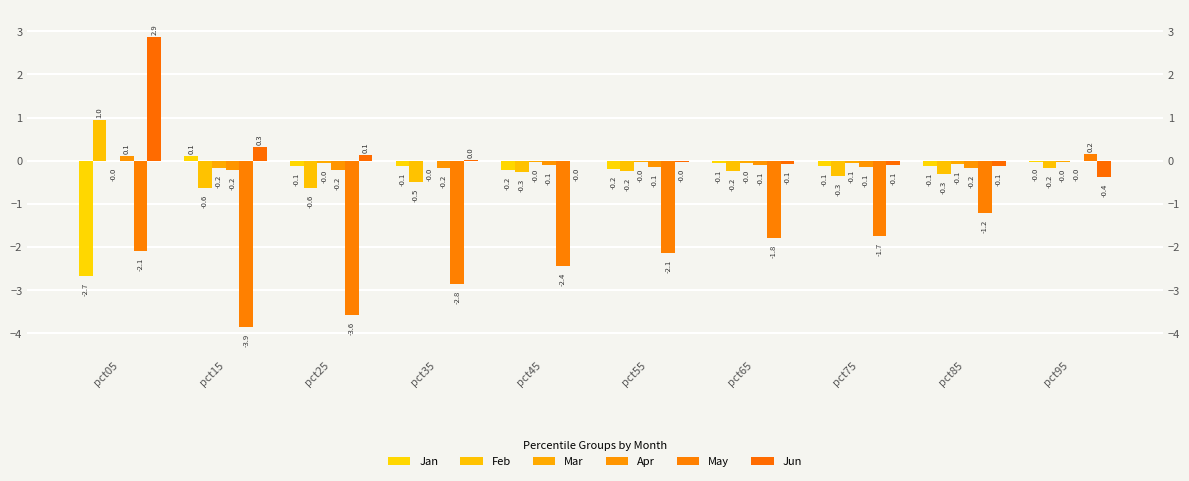

The value of Jan at pct75 is -0.1. True or false?

True